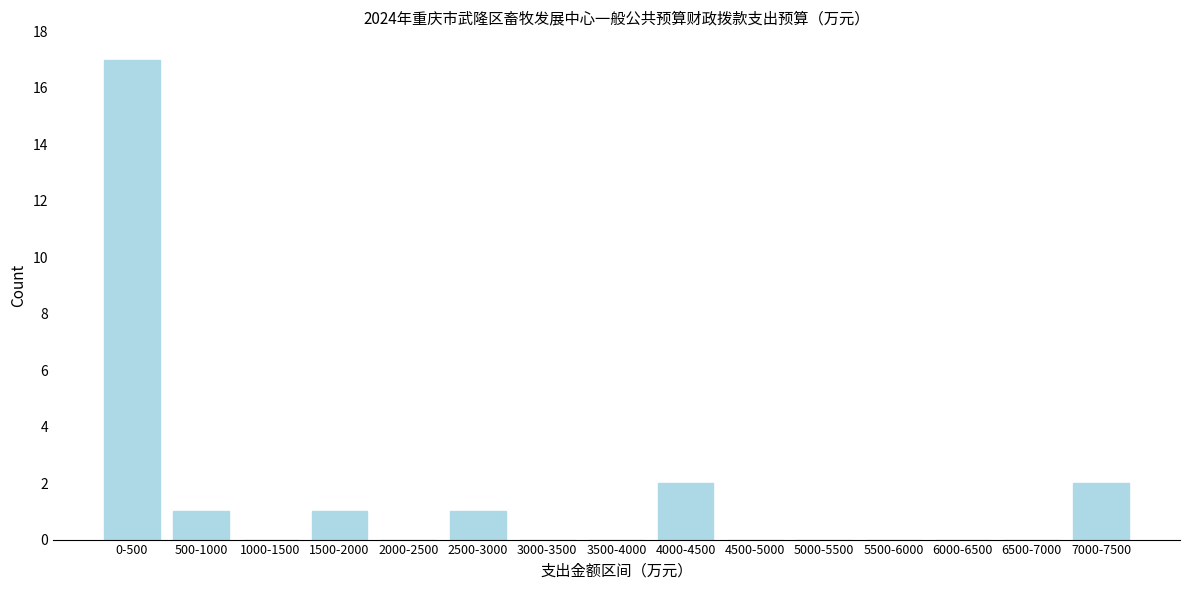

Reading right to left, list all the values displayed in this chart.

7000-7500=2	6500-7000=0	6000-6500=0	5500-6000=0	5000-5500=0	4500-5000=0	4000-4500=2	3500-4000=0	3000-3500=0	2500-3000=1	2000-2500=0	1500-2000=1	1000-1500=0	500-1000=1	0-500=17